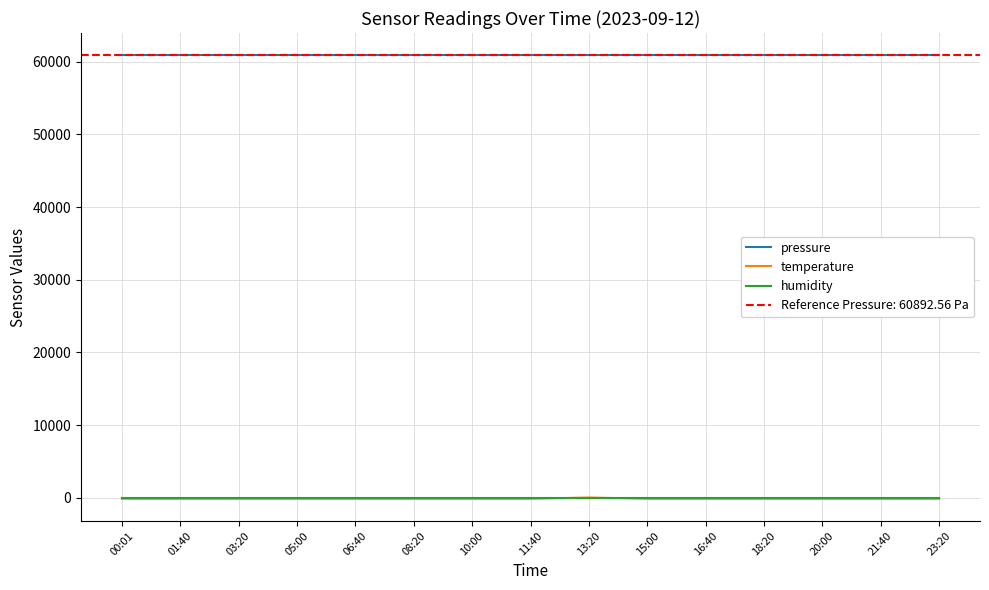

What is the label of the 1st point from the left?

00:01